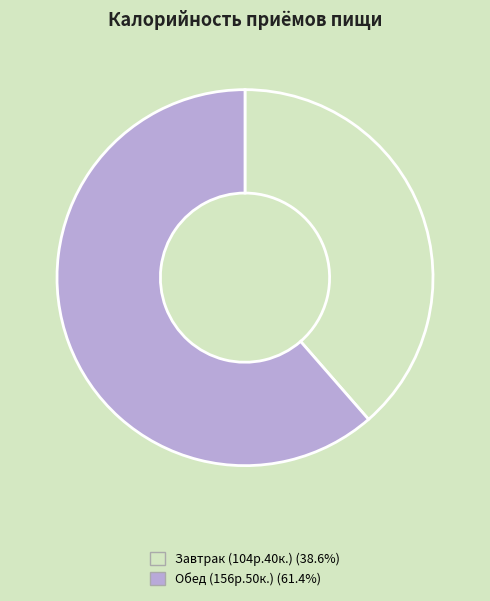

Does any single category account for the majority?

Yes